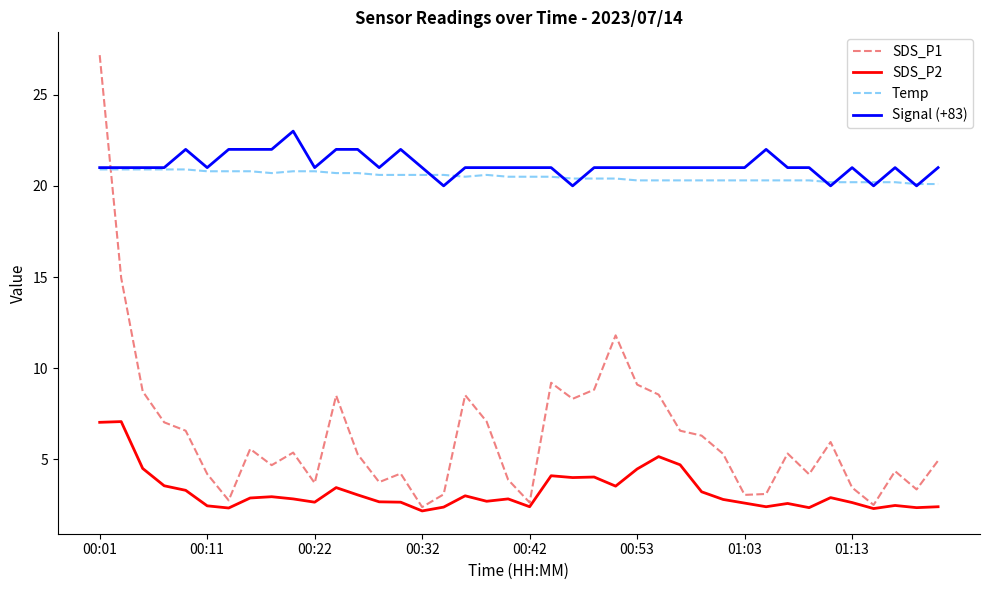

True or false: SDS_P2 and Temp cross at least once.

False